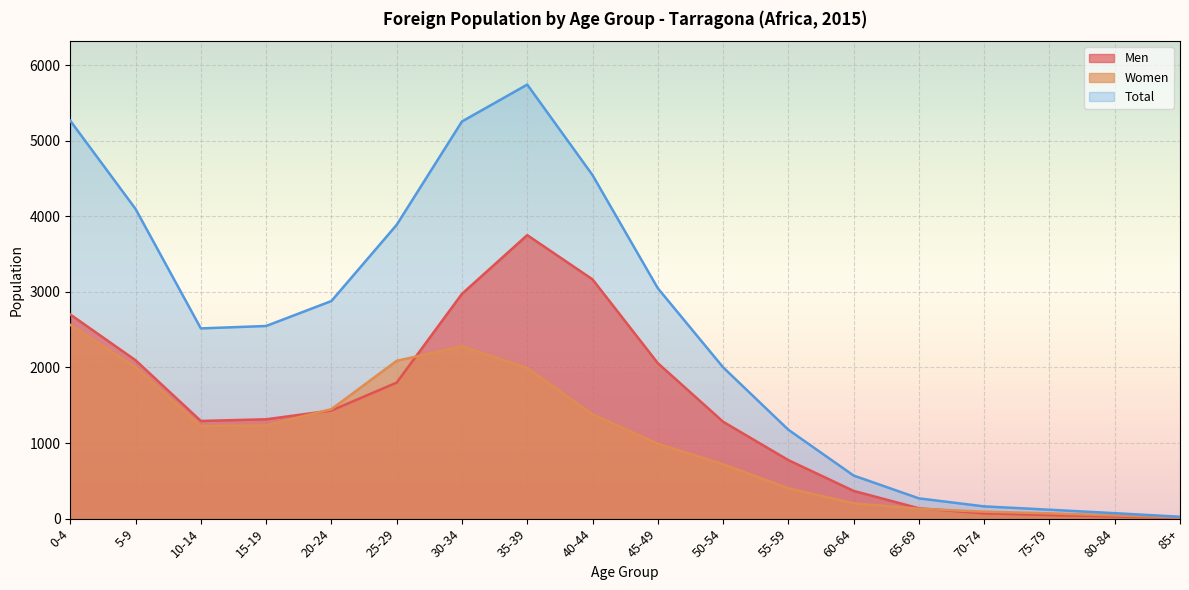

The Women series shows 4083 at 30-34. True or false?

False